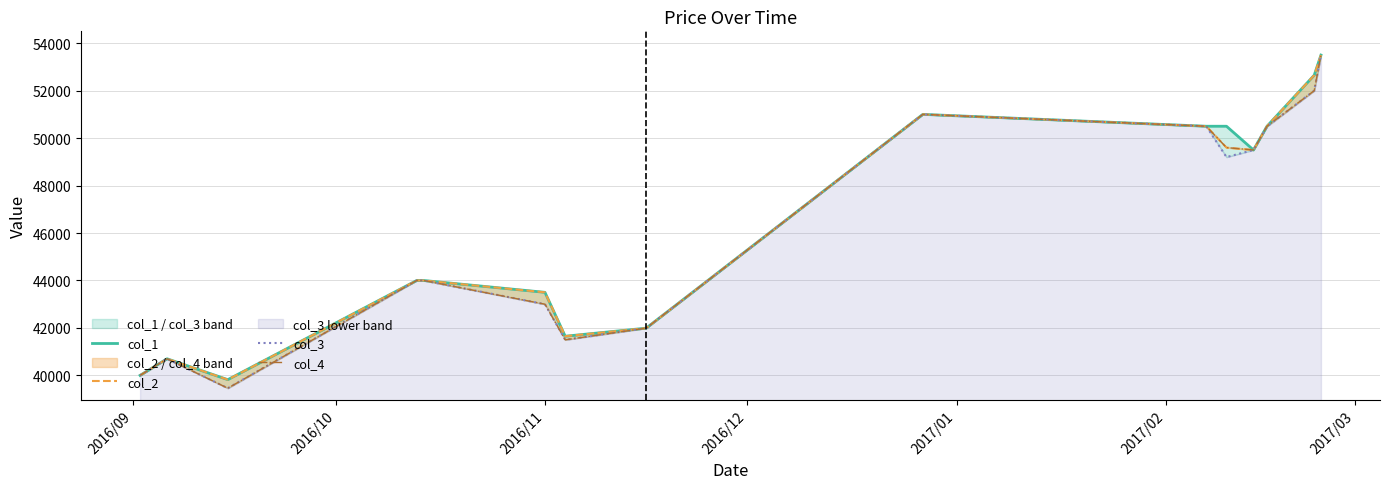

True or false: col_3 and col_4 intersect in this chart.

False